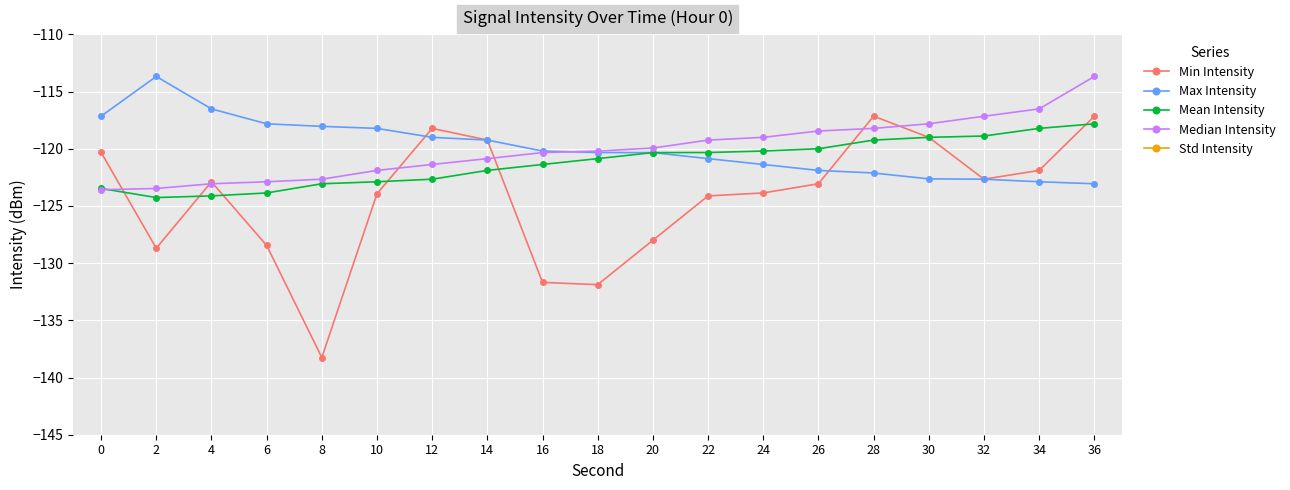

How many intersections are there between Max Intensity and Min Intensity?

2